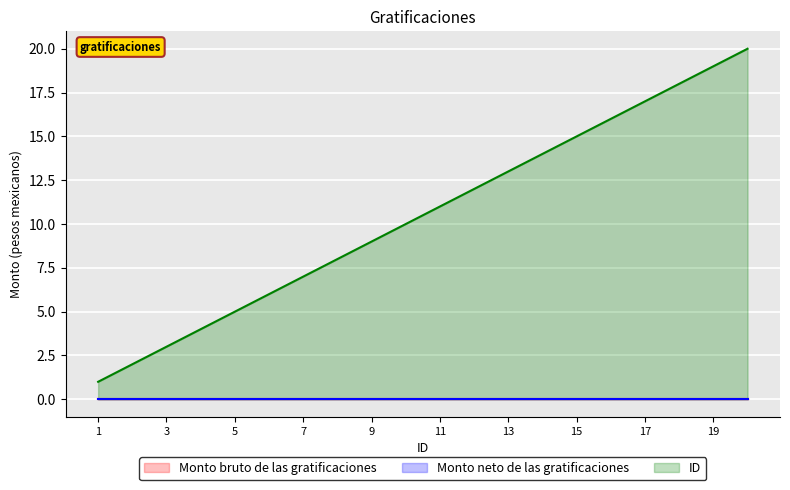

Is the value of Monto neto de las gratificaciones at 20 greater than the value of Monto bruto de las gratificaciones at 18?

No